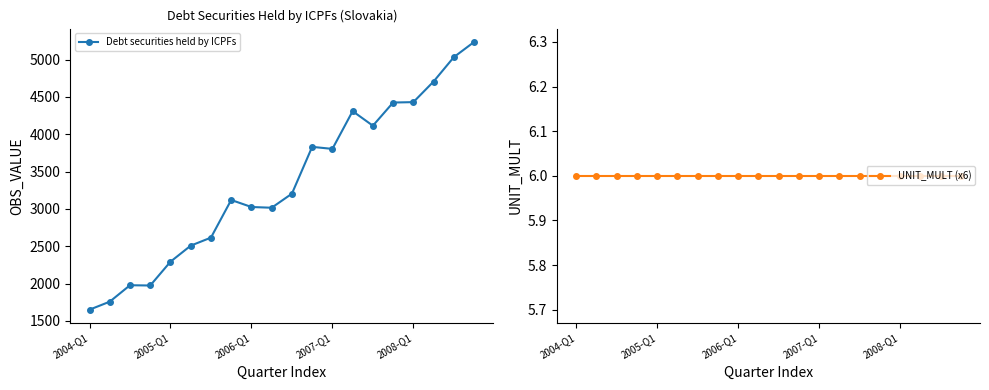

How many values in the Debt securities held by ICPFs series exceed 3204?

10